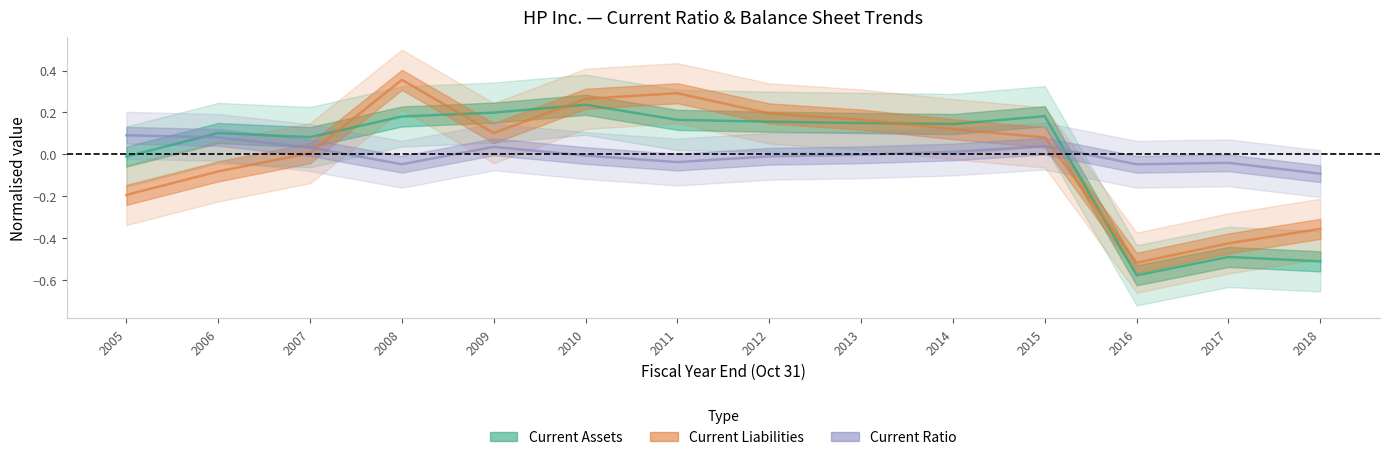

What is the difference between the maximum and minimum values in the Current Ratio series?

0.2